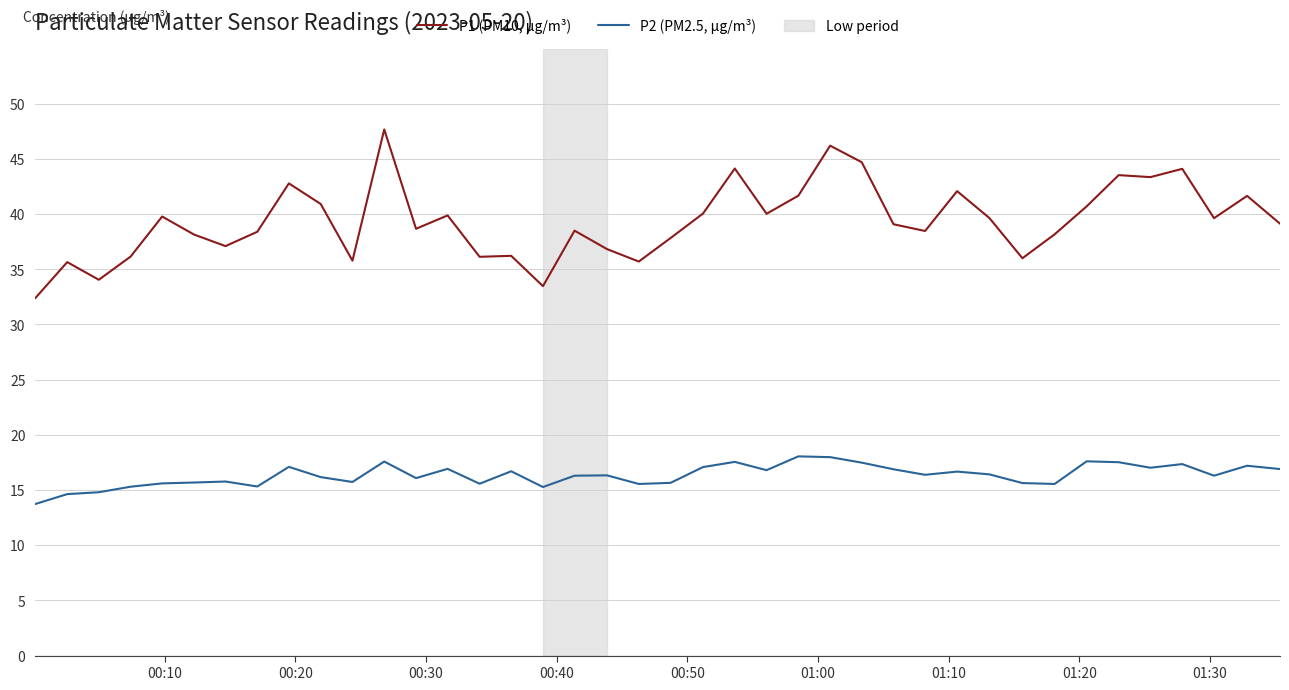

At how many categories does at least one series exceed 26?

40